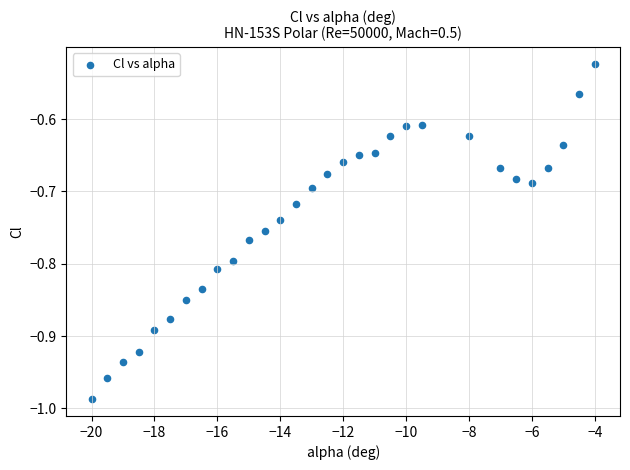

What is the range of X values (max minus min)?

16.0